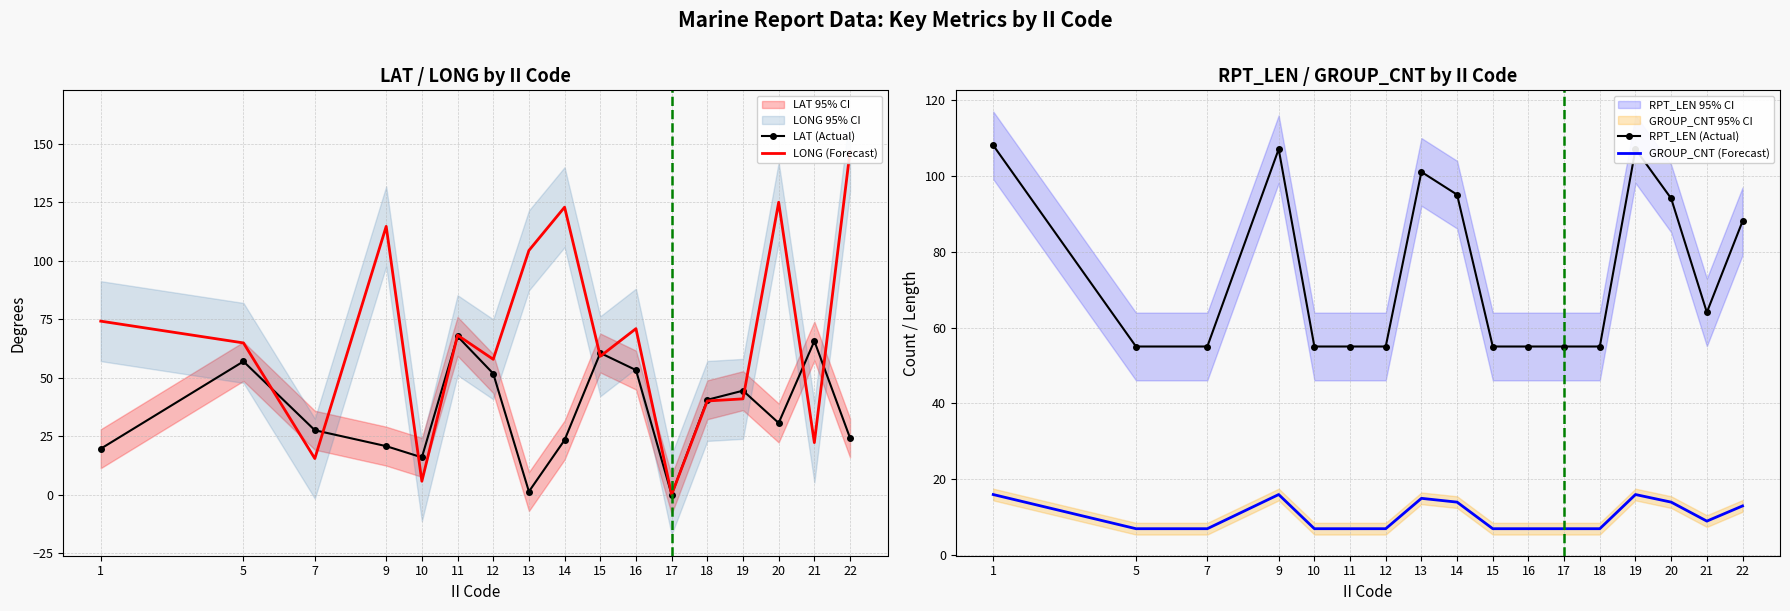

What are all the series names shown in the legend?

LAT (Actual), LONG (Forecast), RPT_LEN (Actual), GROUP_CNT (Forecast)